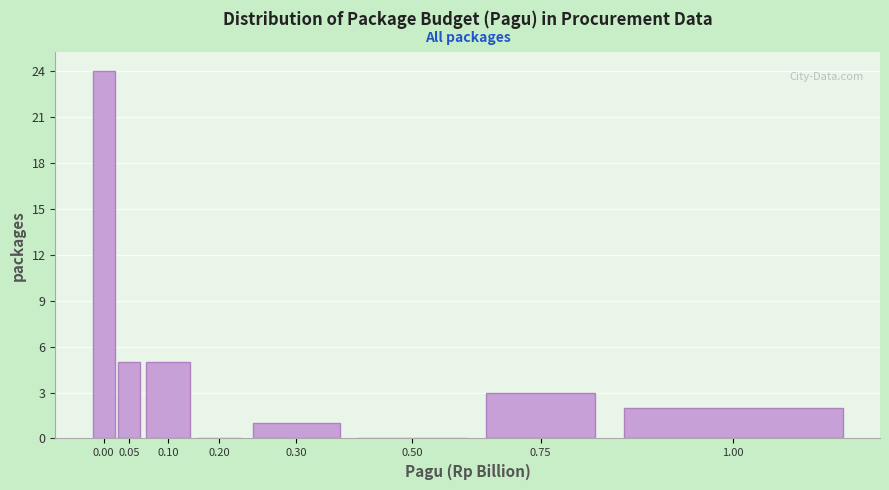

Reading left to right, what are all the values shown in this chart?

0.00=24	0.05=5	0.10=5	0.20=0	0.30=1	0.50=0	0.75=3	1.00=2